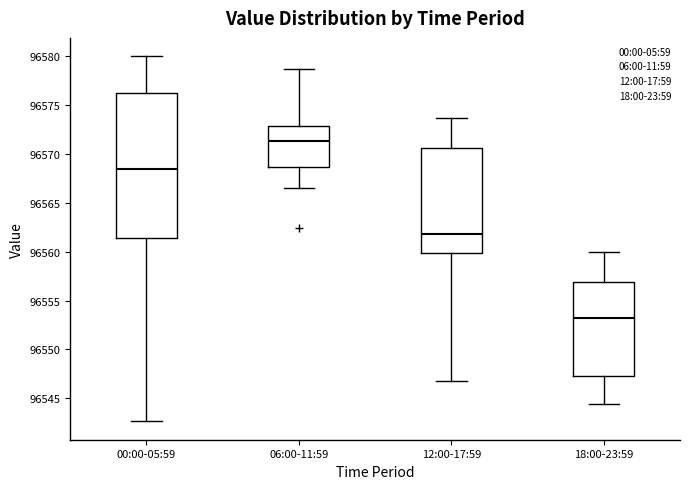

Where does the upper whisker of the box for 12:00-17:59 end on the y-axis? The values are not printed on the chart, so give them approximately, as read against the axis.

96573.5